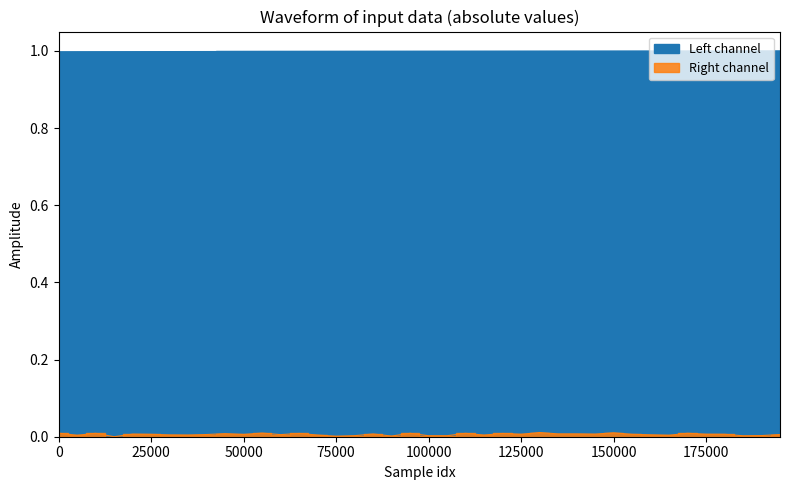

Which series has the largest total across all categories?

Left channel